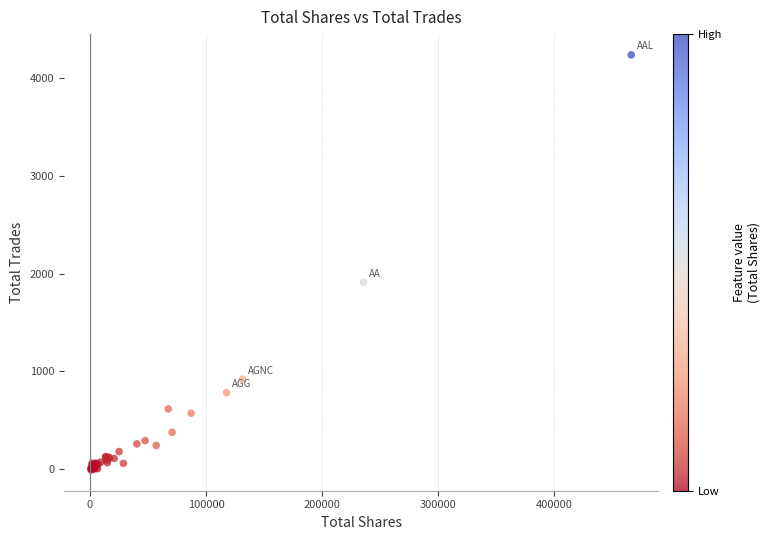

What Y value in the scatter plot is closest to 2113?

1909.9